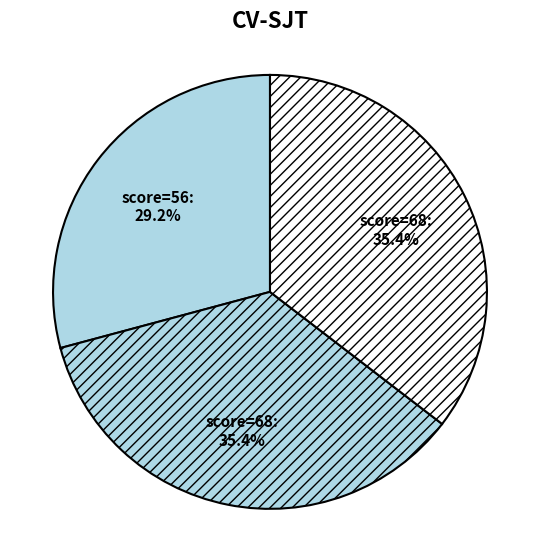

Count the number of slices in the pie.

3